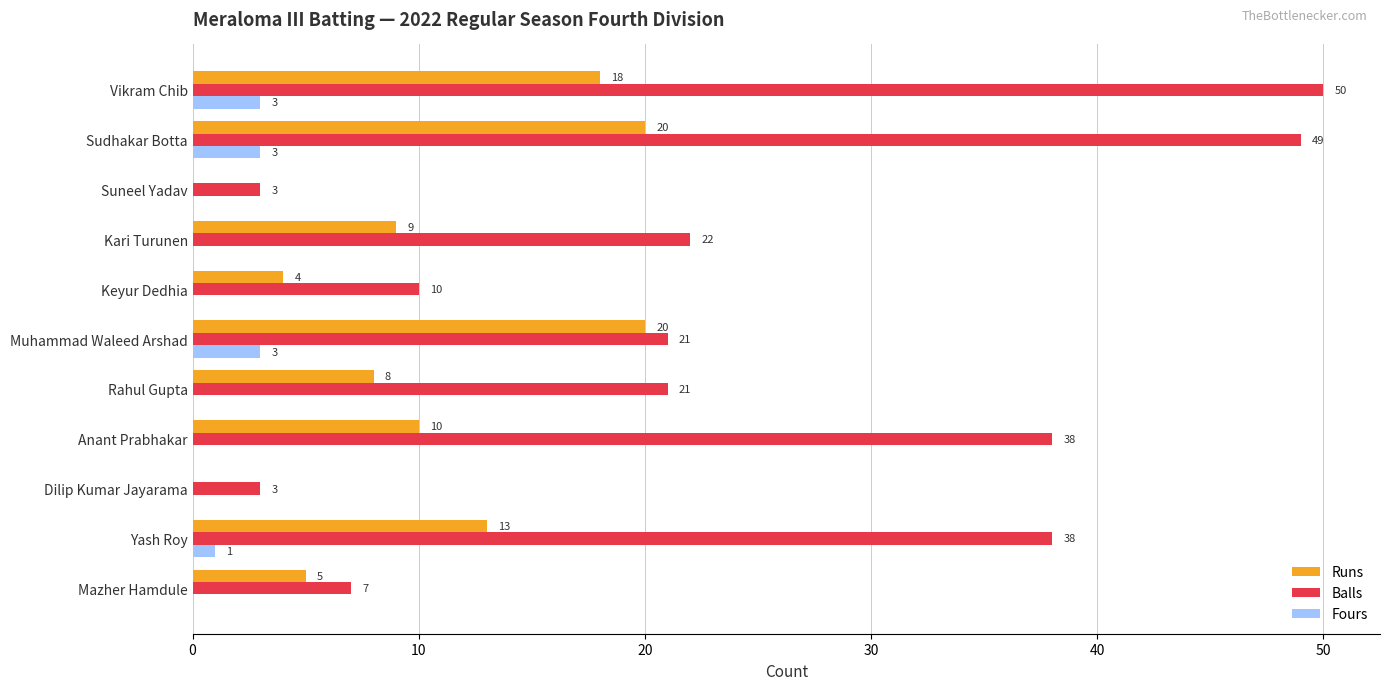

What is the total value across all series at Vikram Chib?

71